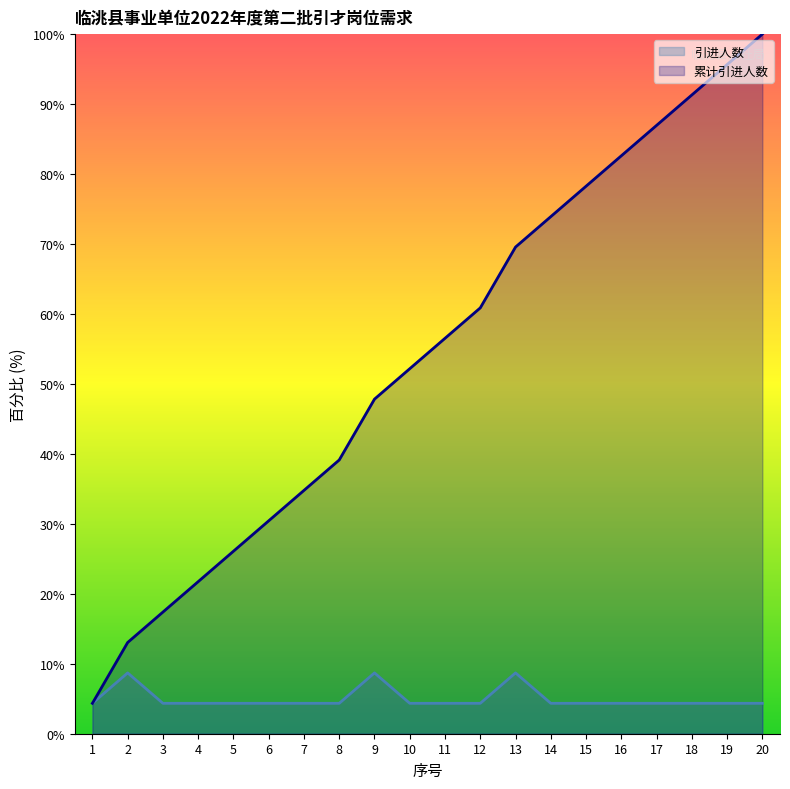

What is the sum of the 累计引进人数 values at 17 and 4?

108.7